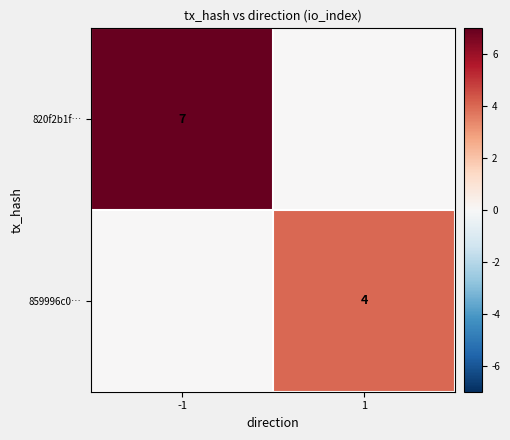

Is it true that 859996c0… equals 2 at 1?

False